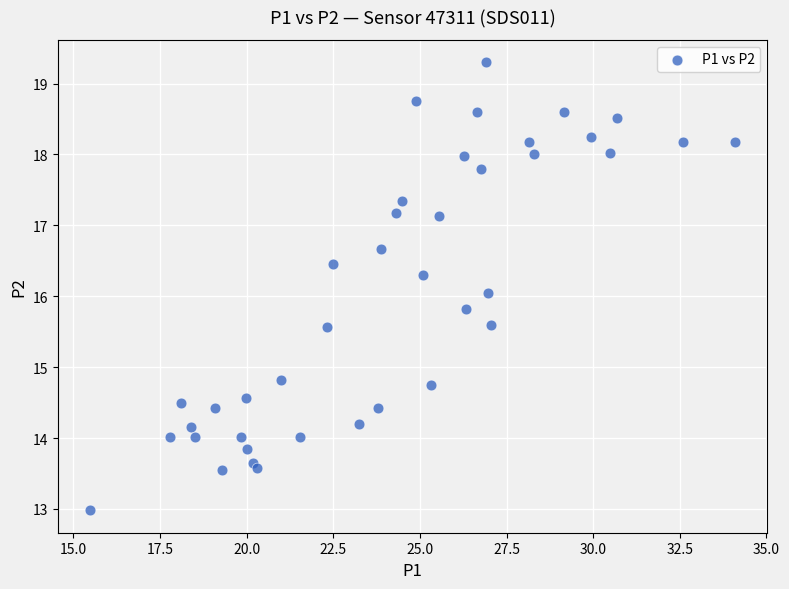

What is the range of X values (max minus min)?

18.6